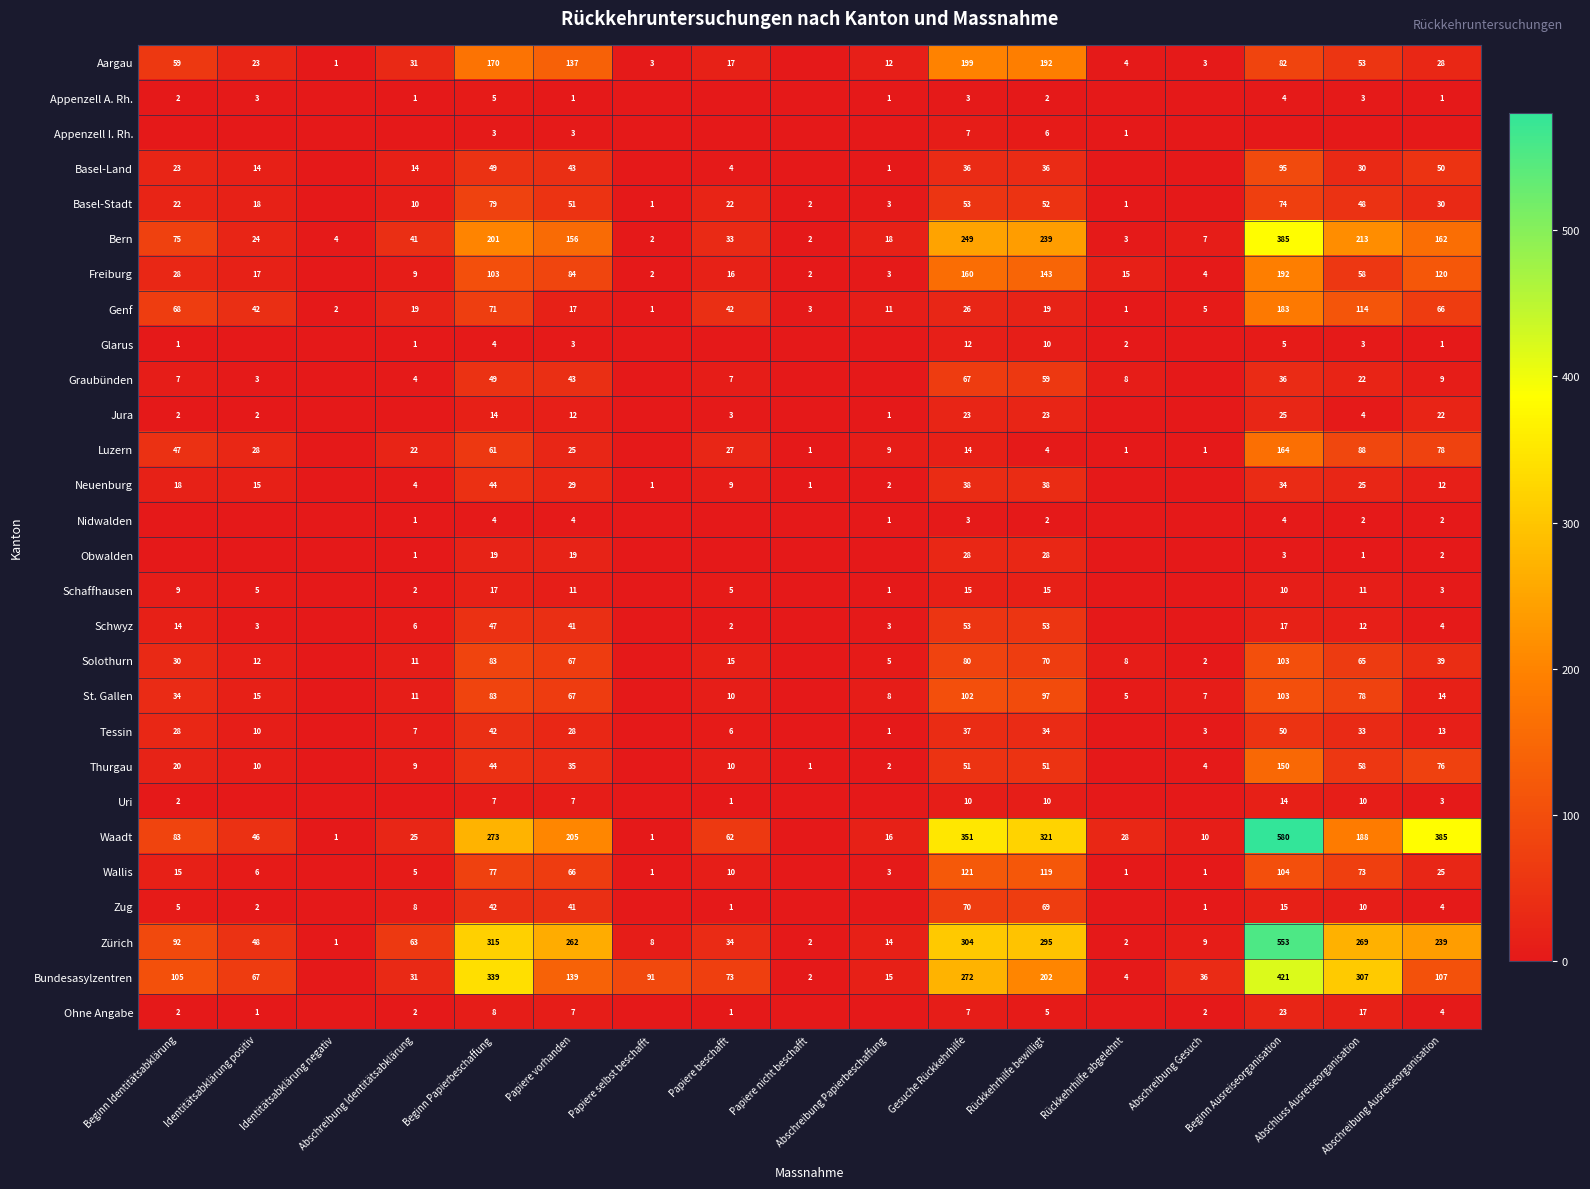

Is the value of Zürich at Abschreibung Identitätsabklärung greater than the value of Uri at Beginn Ausreiseorganisation?

Yes